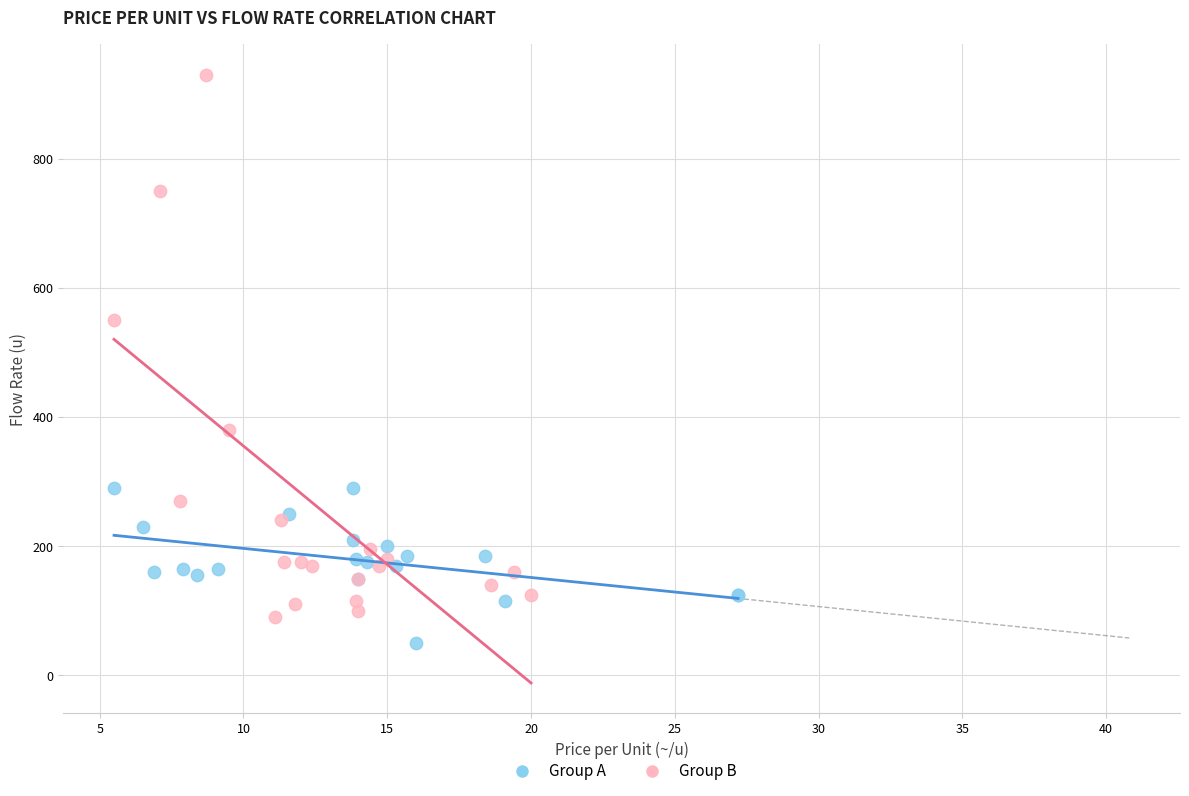

Which series contains the highest Y value?

Group B